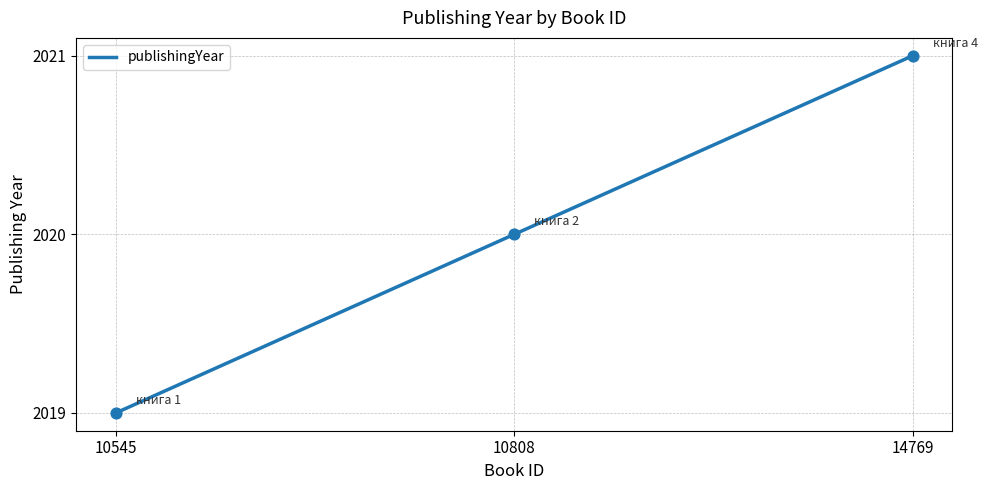

What is the change in value from 10545 to 14769?

+2